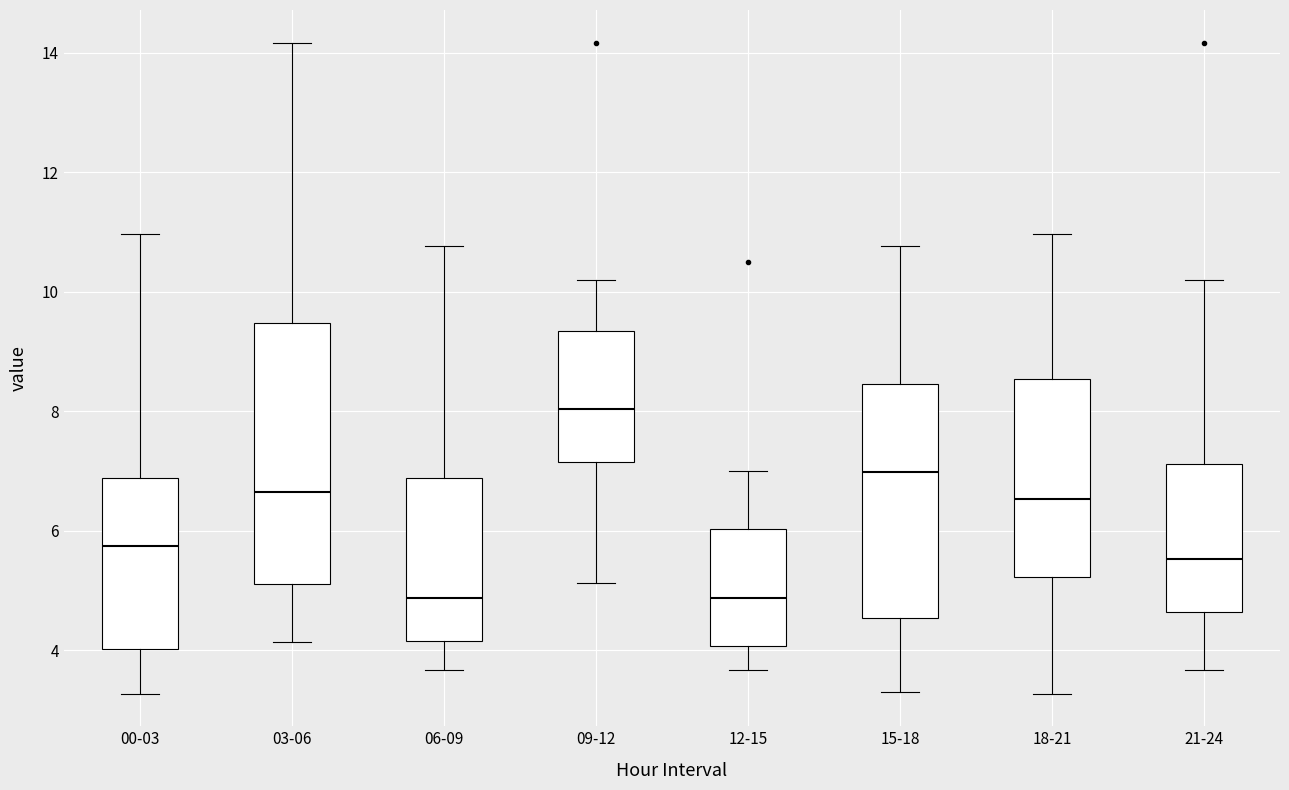

Where is the upper edge of the box for 15-18 on the y-axis? The values are not printed on the chart, so give them approximately, as read against the axis.

8.4